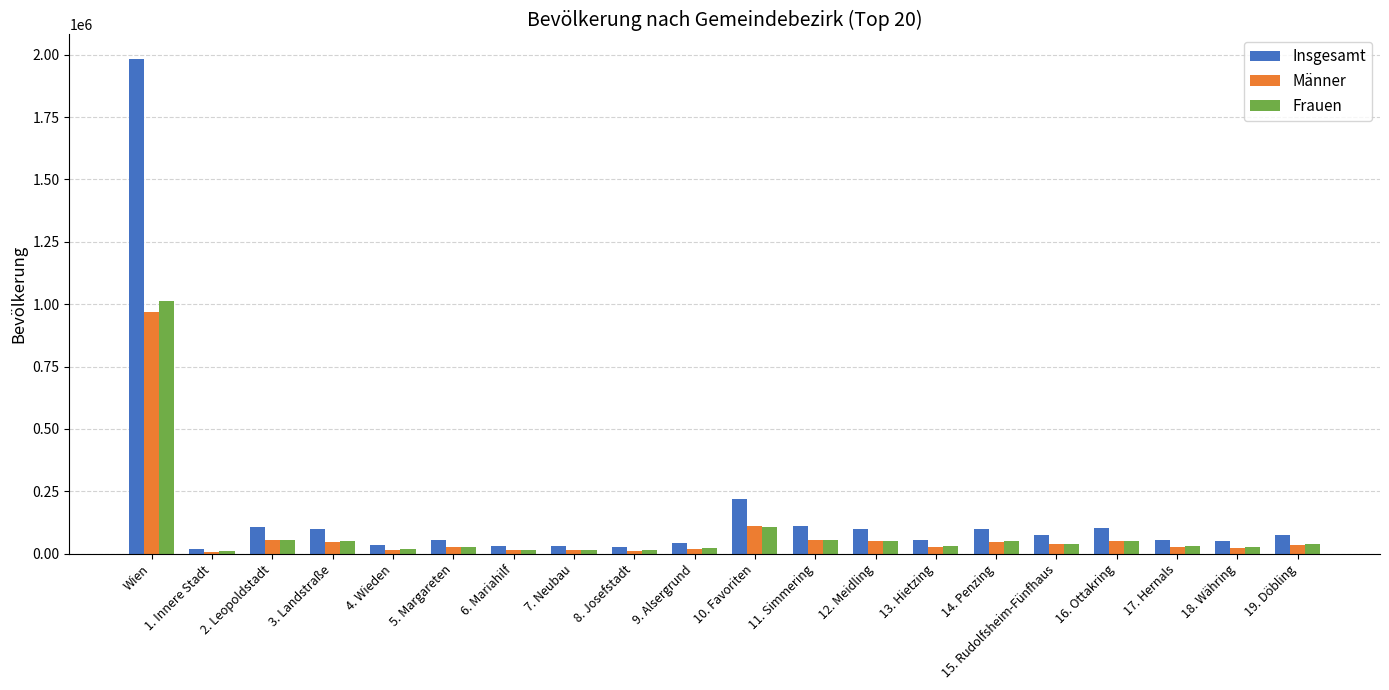

Which series has the widest spread of values?

Insgesamt